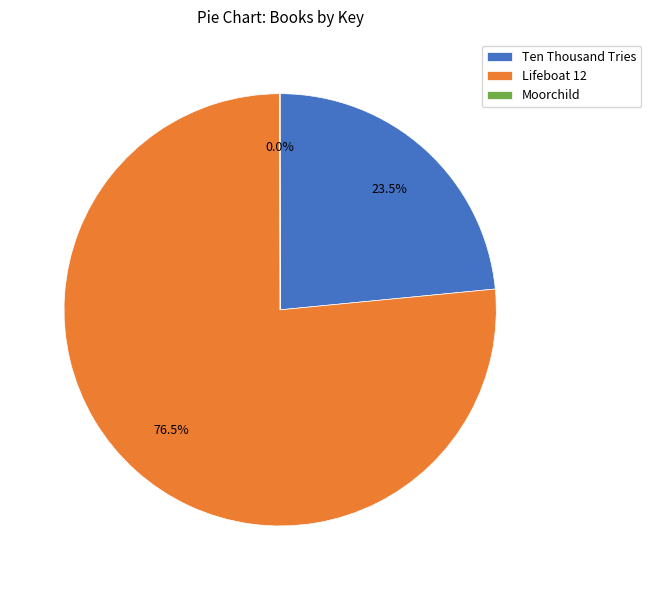

Which slice represents more than half of the pie?

Lifeboat 12